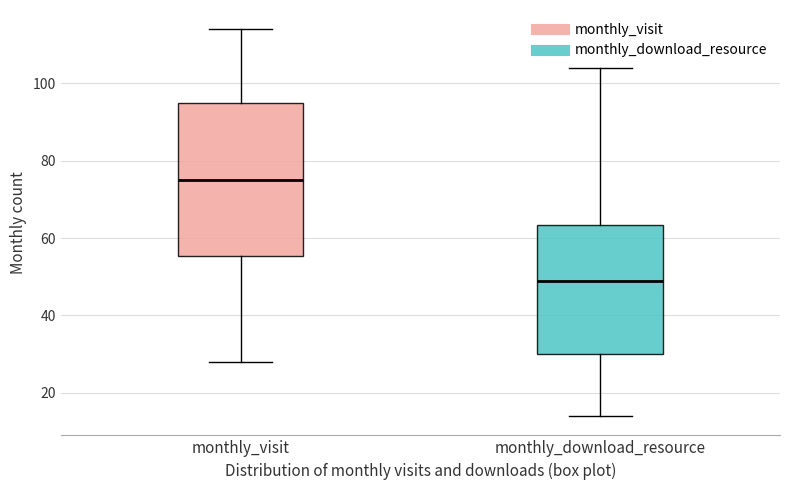

Reading left to right, transcribe this box plot: for each box, give where its median line is, the range the box spans, and where its two whiskers end, as read against the y-axis. The values are not printed on the chart, so give them approximately, as read against the axis.

monthly_visit: median 76, box 56 to 96, whiskers 28 to 114
monthly_download_resource: median 50, box 30 to 64, whiskers 14 to 104